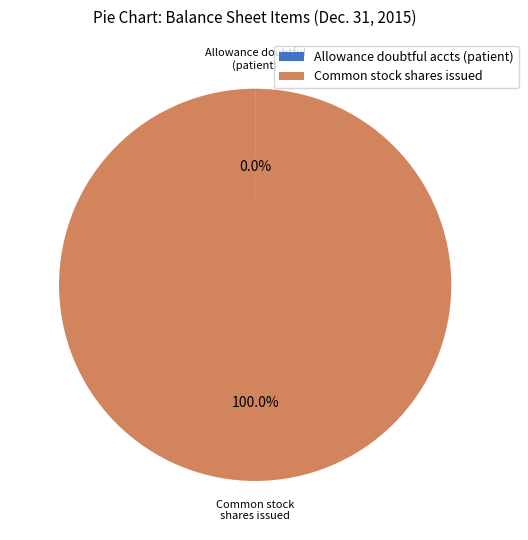

Which slice is the largest?

Common stock shares issued